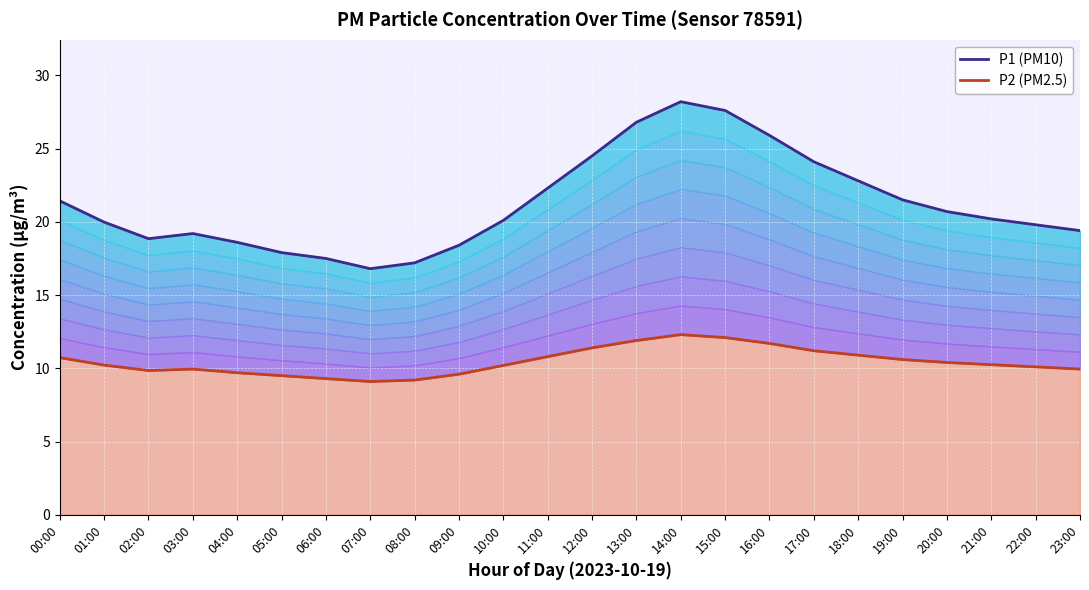

Reading right to left, list all the values displayed in this chart.

P1 line: 19.4	19.8	20.2	20.7	21.5	22.8	24.1	25.9	27.6	28.2	26.8	24.5	22.3	20.1	18.4	17.2	16.8	17.5	17.9	18.6	19.2	18.9	20.0	21.4
P2 line: 9.9	10.1	10.2	10.4	10.6	10.9	11.2	11.7	12.1	12.3	11.9	11.4	10.8	10.2	9.6	9.2	9.1	9.3	9.5	9.7	9.9	9.8	10.2	10.7